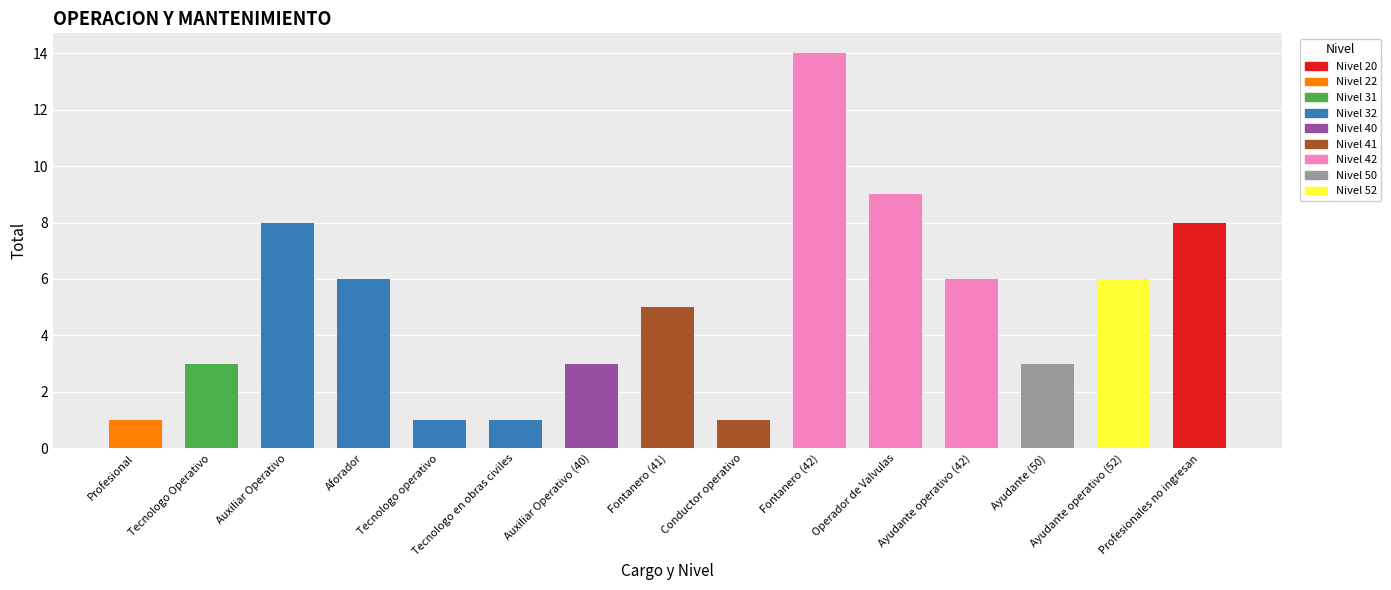

What is the smallest value displayed?

1